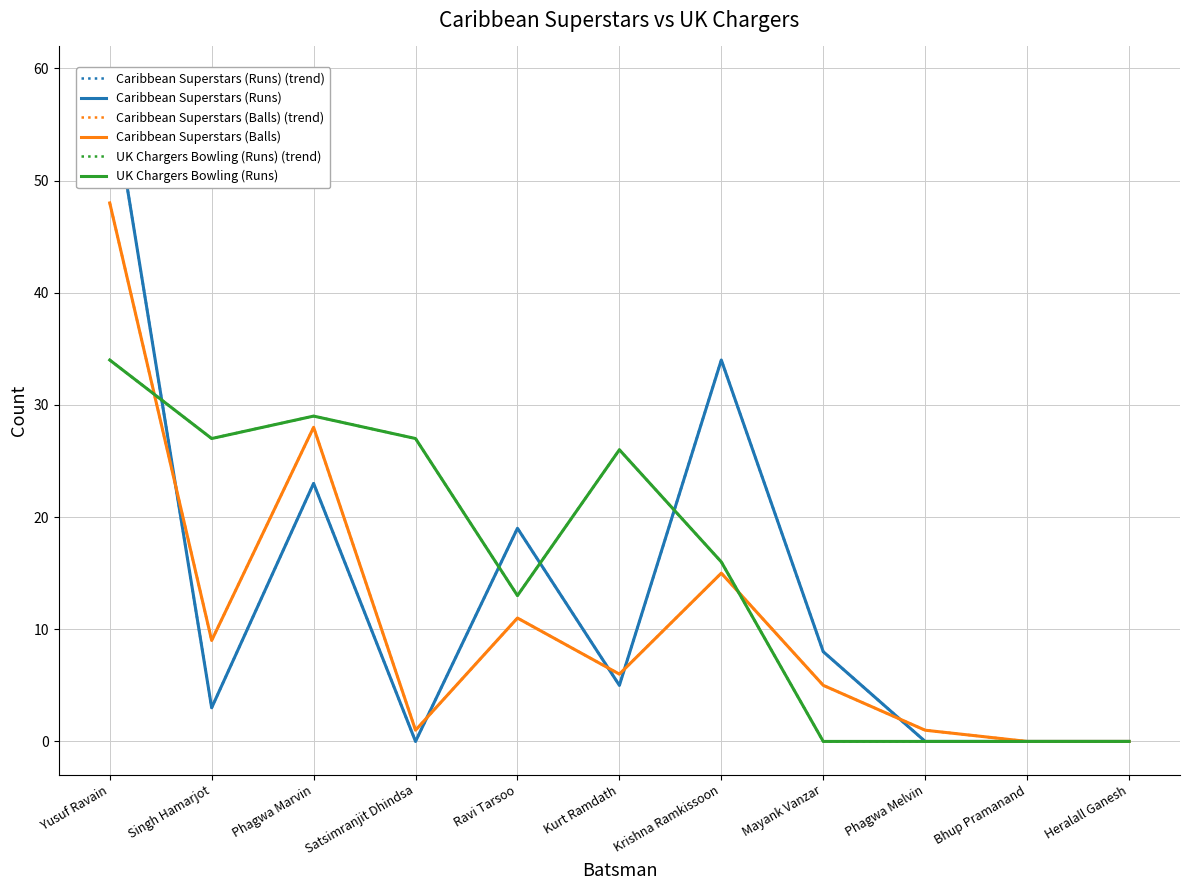

Reading left to right, transcribe all the data shown in this chart.

Caribbean Superstars (Runs) (trend): Yusuf Ravain=59	Singh Hamarjot=3	Phagwa Marvin=23	Satsimranjit Dhindsa=0	Ravi Tarsoo=19	Kurt Ramdath=5	Krishna Ramkissoon=34	Mayank Vanzar=8	Phagwa Melvin=0	Bhup Pramanand=0	Heralall Ganesh=0
Caribbean Superstars (Runs): Yusuf Ravain=59	Singh Hamarjot=3	Phagwa Marvin=23	Satsimranjit Dhindsa=0	Ravi Tarsoo=19	Kurt Ramdath=5	Krishna Ramkissoon=34	Mayank Vanzar=8	Phagwa Melvin=0	Bhup Pramanand=0	Heralall Ganesh=0
Caribbean Superstars (Balls) (trend): Yusuf Ravain=48	Singh Hamarjot=9	Phagwa Marvin=28	Satsimranjit Dhindsa=1	Ravi Tarsoo=11	Kurt Ramdath=6	Krishna Ramkissoon=15	Mayank Vanzar=5	Phagwa Melvin=1	Bhup Pramanand=0	Heralall Ganesh=0
Caribbean Superstars (Balls): Yusuf Ravain=48	Singh Hamarjot=9	Phagwa Marvin=28	Satsimranjit Dhindsa=1	Ravi Tarsoo=11	Kurt Ramdath=6	Krishna Ramkissoon=15	Mayank Vanzar=5	Phagwa Melvin=1	Bhup Pramanand=0	Heralall Ganesh=0
UK Chargers Bowling (Runs) (trend): Yusuf Ravain=34	Singh Hamarjot=27	Phagwa Marvin=29	Satsimranjit Dhindsa=27	Ravi Tarsoo=13	Kurt Ramdath=26	Krishna Ramkissoon=16	Mayank Vanzar=0	Phagwa Melvin=0	Bhup Pramanand=0	Heralall Ganesh=0
UK Chargers Bowling (Runs): Yusuf Ravain=34	Singh Hamarjot=27	Phagwa Marvin=29	Satsimranjit Dhindsa=27	Ravi Tarsoo=13	Kurt Ramdath=26	Krishna Ramkissoon=16	Mayank Vanzar=0	Phagwa Melvin=0	Bhup Pramanand=0	Heralall Ganesh=0